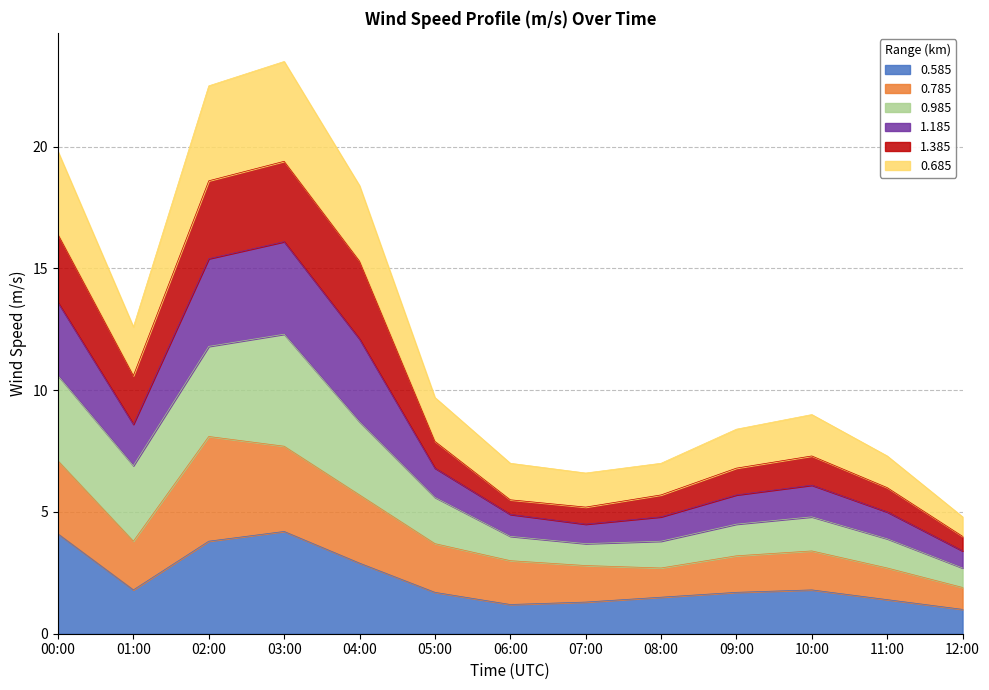

True or false: 0.585 has a value of 4.1 at 00:00.

True